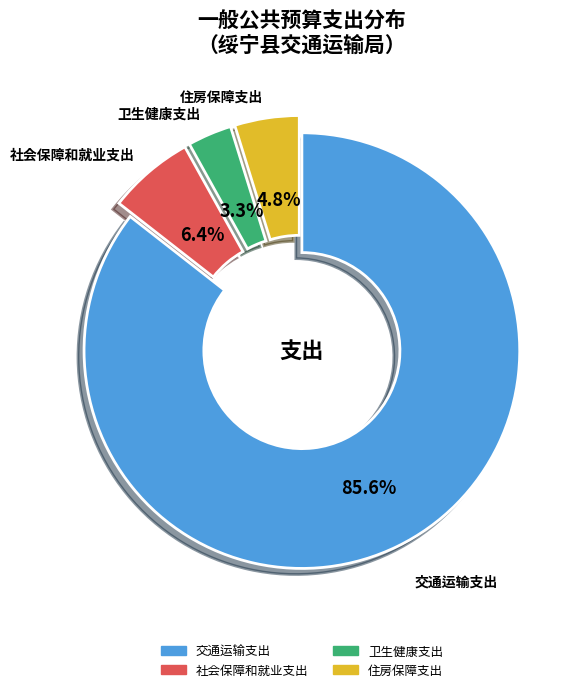

Is 交通运输支出 the majority of the pie?

Yes